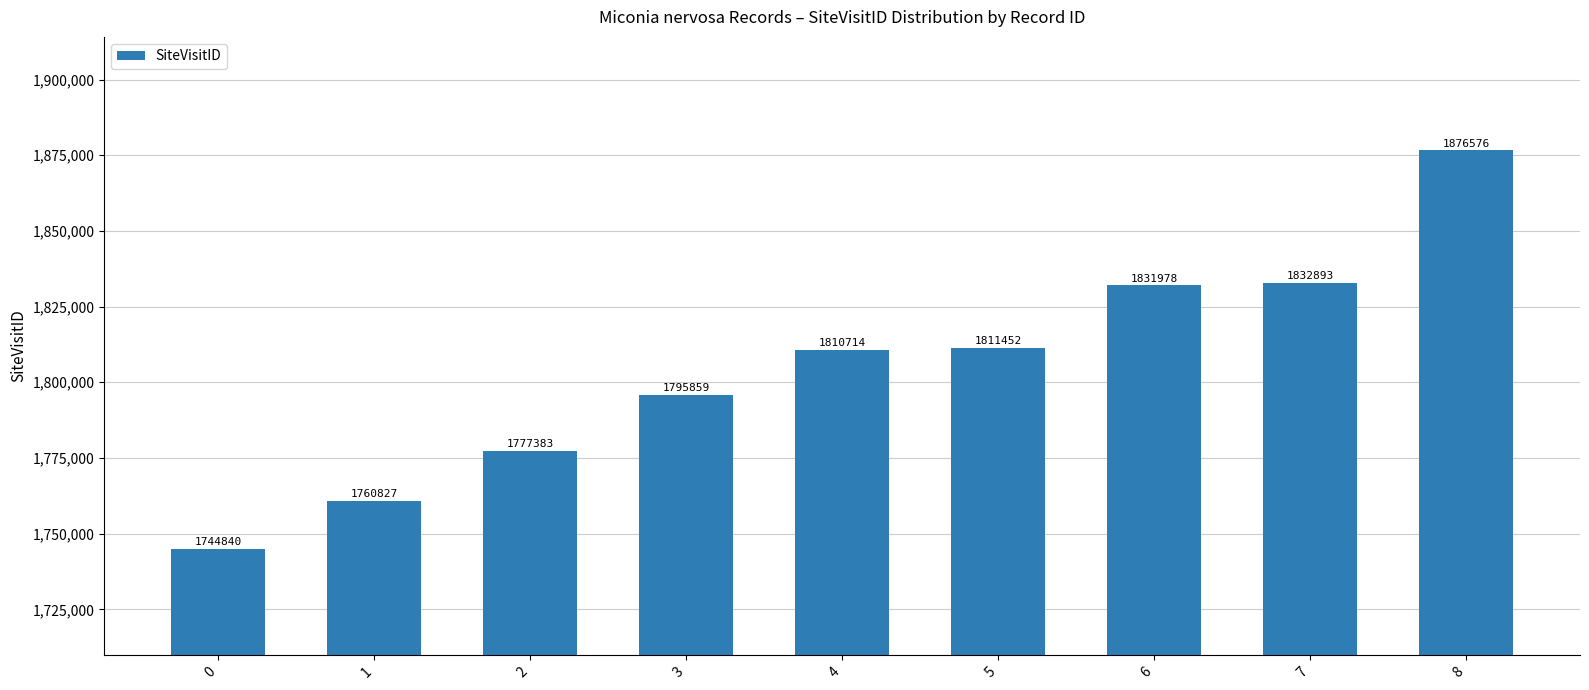

Does the chart contain stacked bars?

No